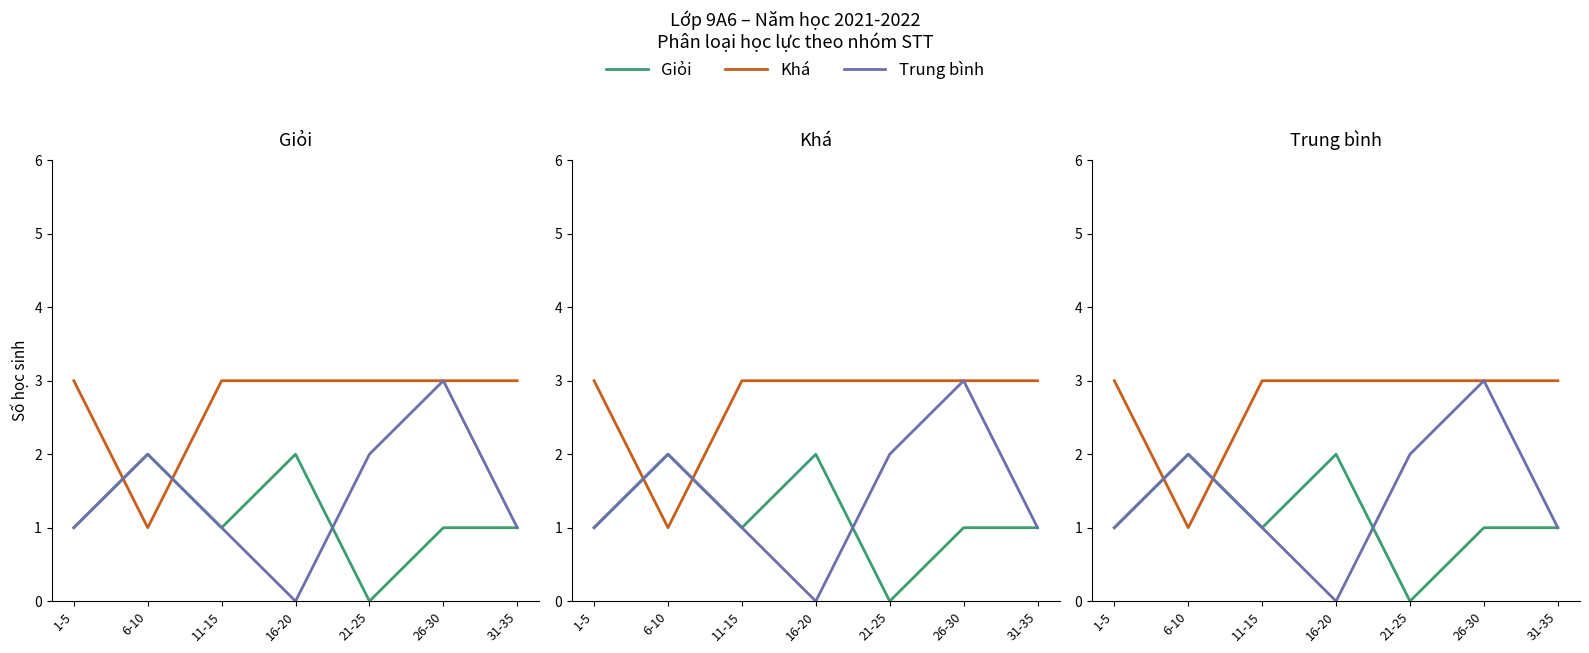

Between 16-20 and 26-30, which series saw the biggest shift?

Trung bình